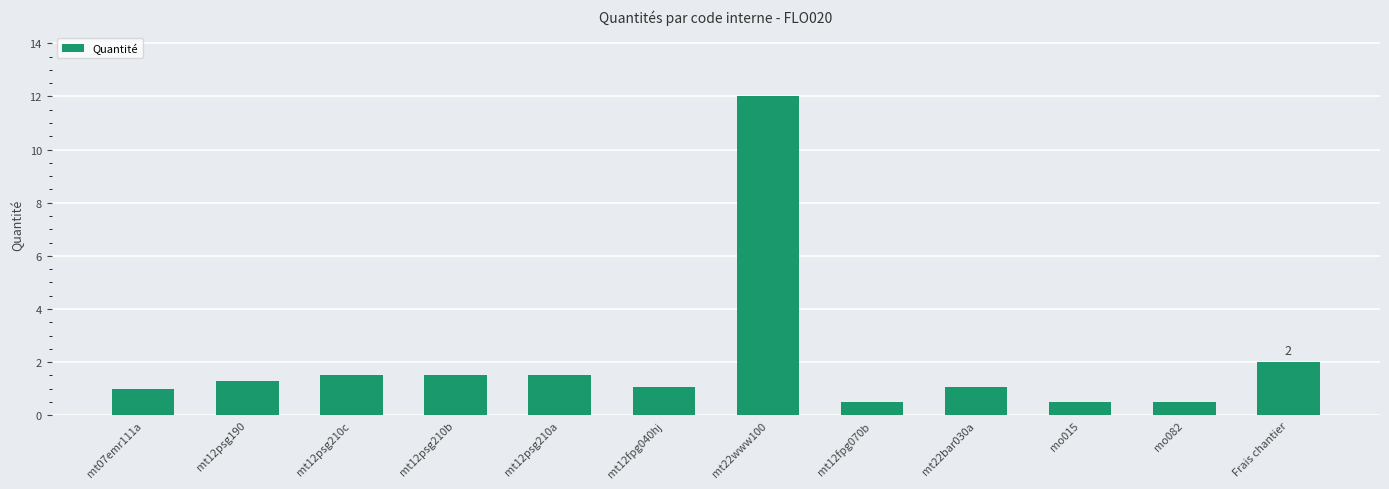

What is the label of the 4th bar from the left?

mt12psg210b